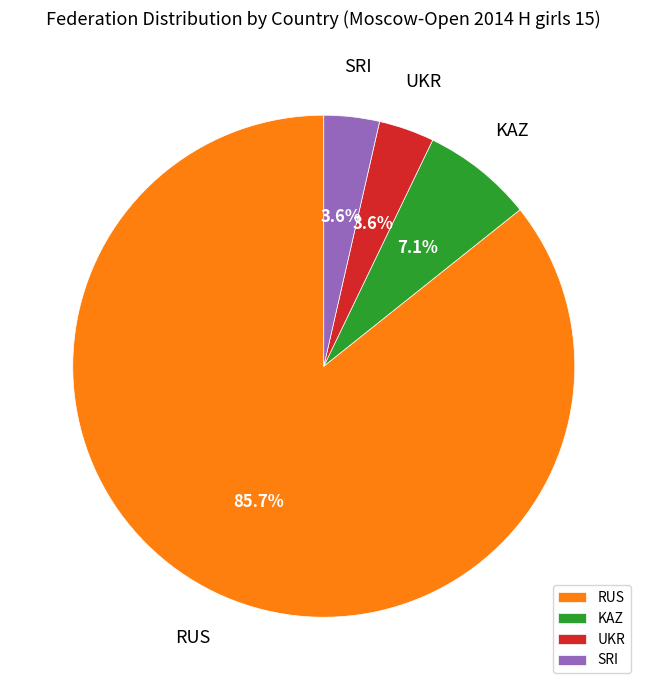

How much of the chart is everything except KAZ?

92.9%